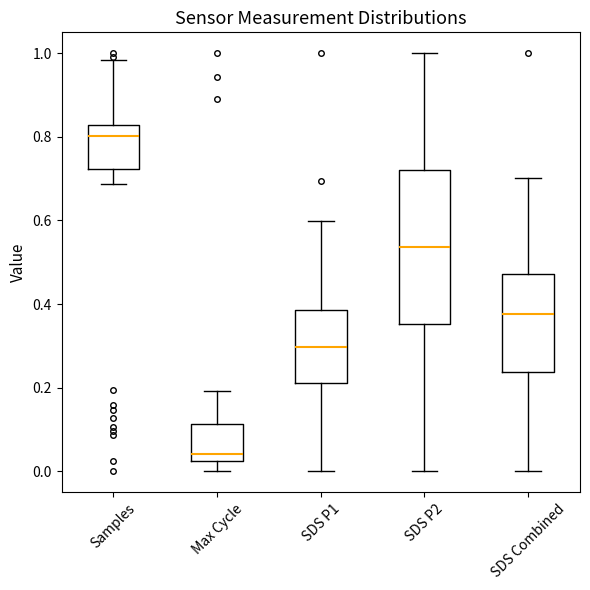

Reading left to right, transcribe this box plot: for each box, give where its median line is, the range the box spans, and where its two whiskers end, as read against the y-axis. The values are not printed on the chart, so give them approximately, as read against the axis.

Samples: median 0.80, box 0.72 to 0.82, whiskers 0.68 to 0.98
Max Cycle: median 0.04, box 0.02 to 0.12, whiskers 0.00 to 0.20
SDS P1: median 0.30, box 0.20 to 0.38, whiskers 0.00 to 0.60
SDS P2: median 0.54, box 0.36 to 0.72, whiskers 0.00 to 1.00
SDS Combined: median 0.38, box 0.24 to 0.48, whiskers 0.00 to 0.70